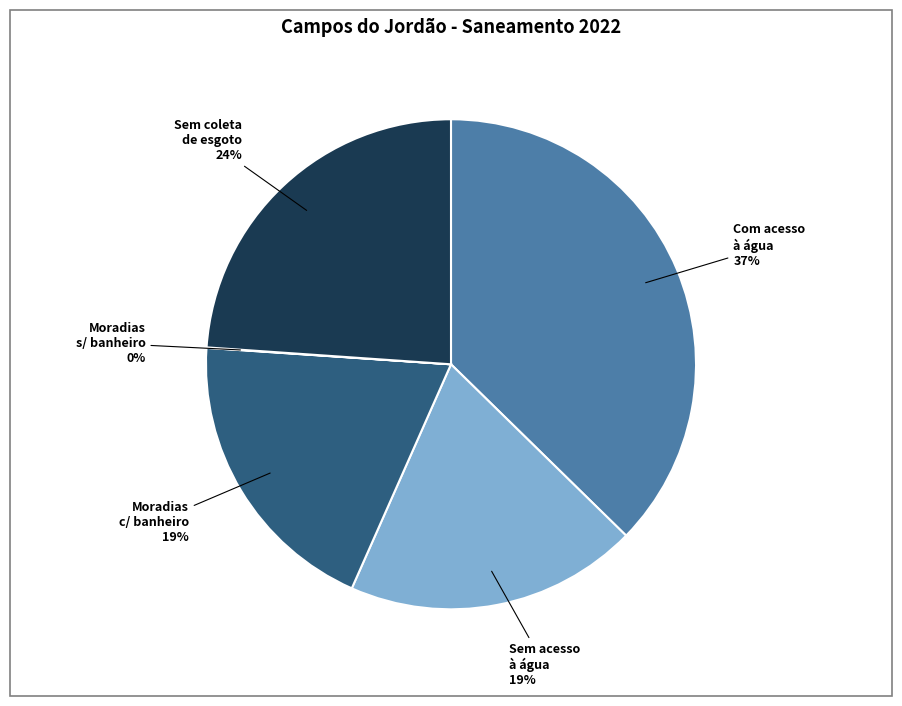

To the nearest percent, what is the average slice percentage?

20%